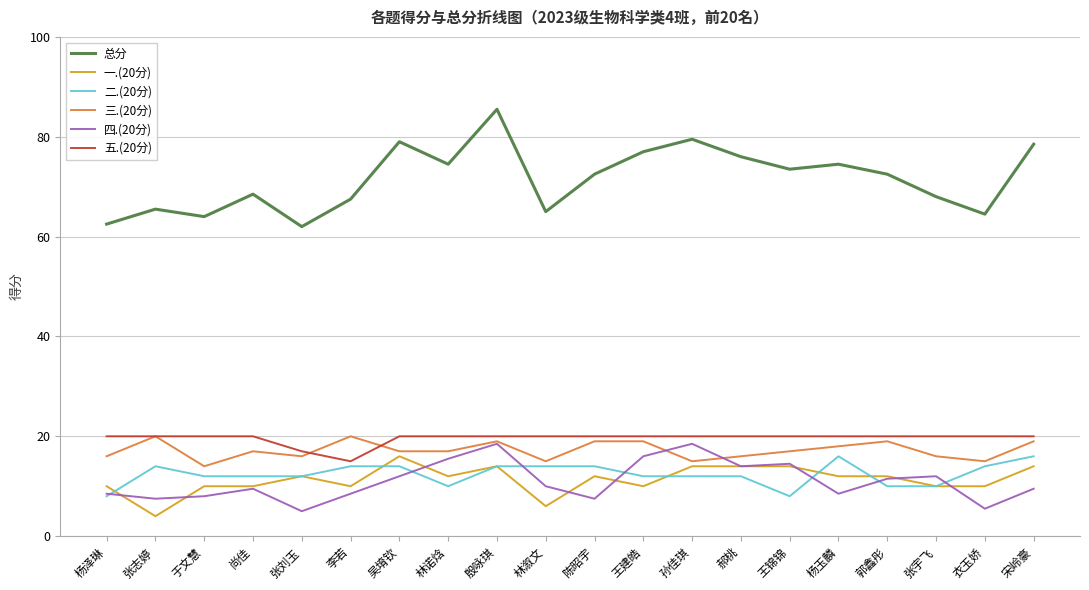

True or false: 四.(20分) and 二.(20分) intersect in this chart.

True